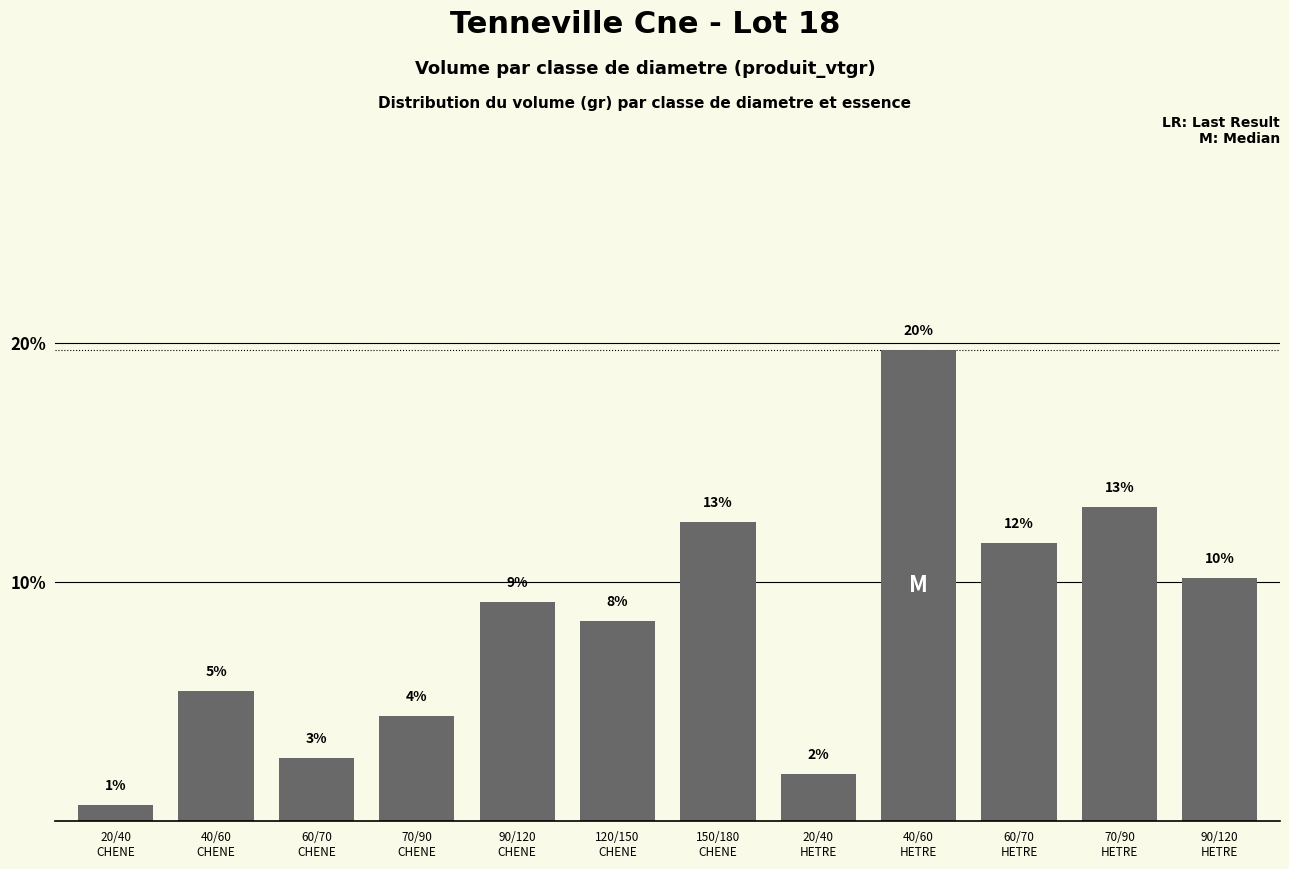

How many bars are there in total?

12